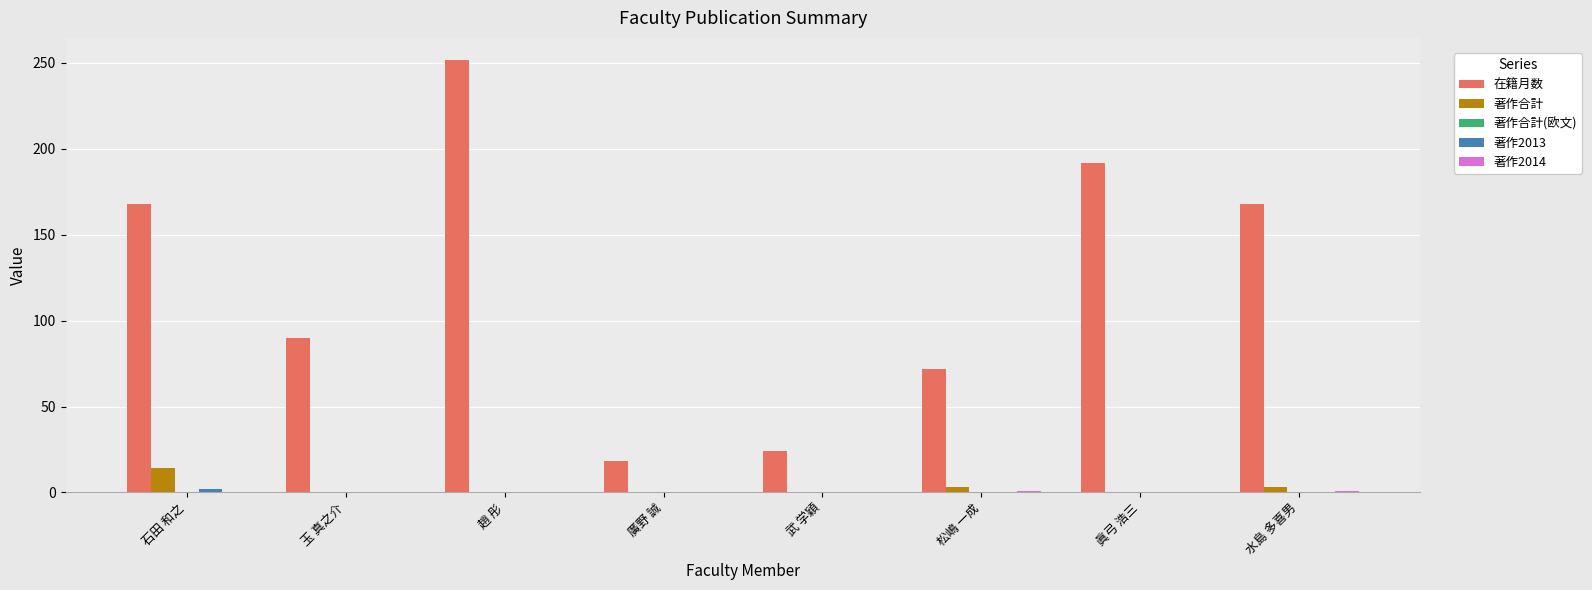

How many groups of bars are there?

8